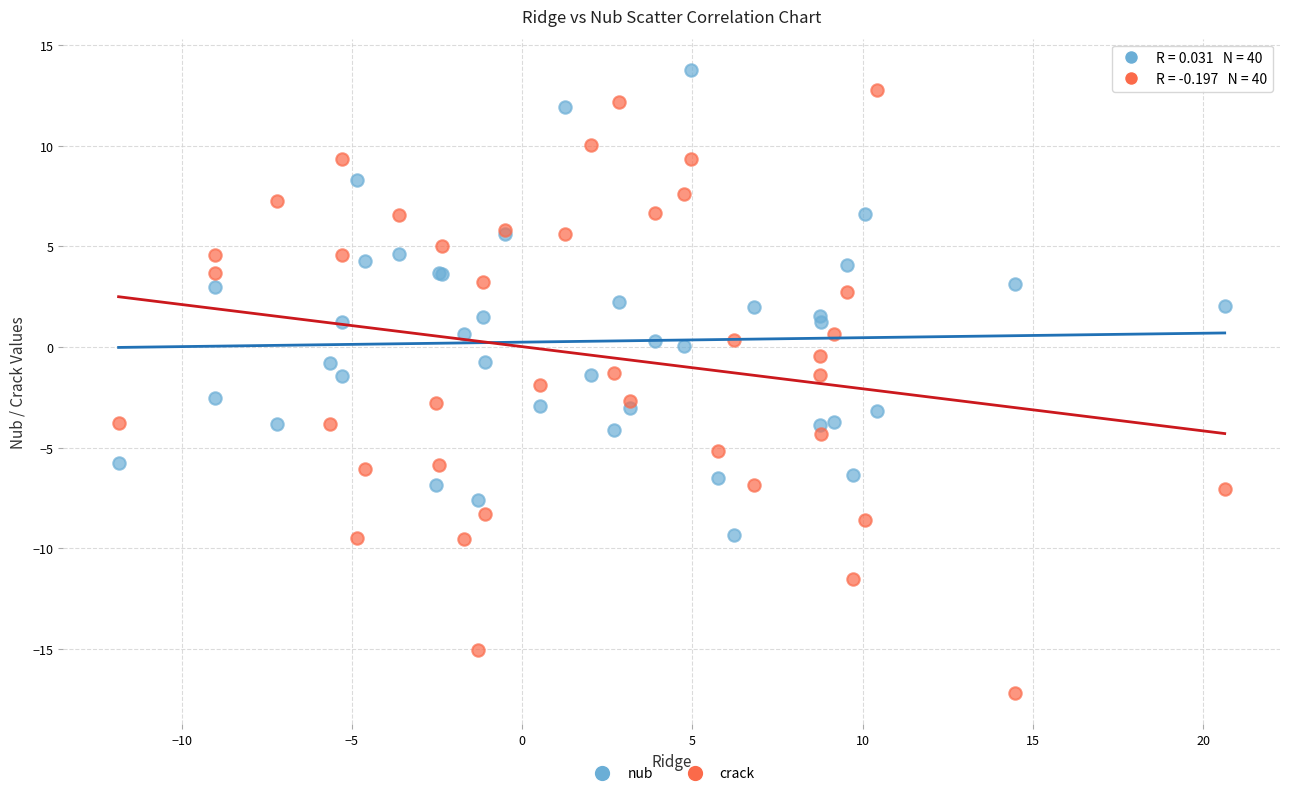

Which series has the widest spread of Y values?

crack